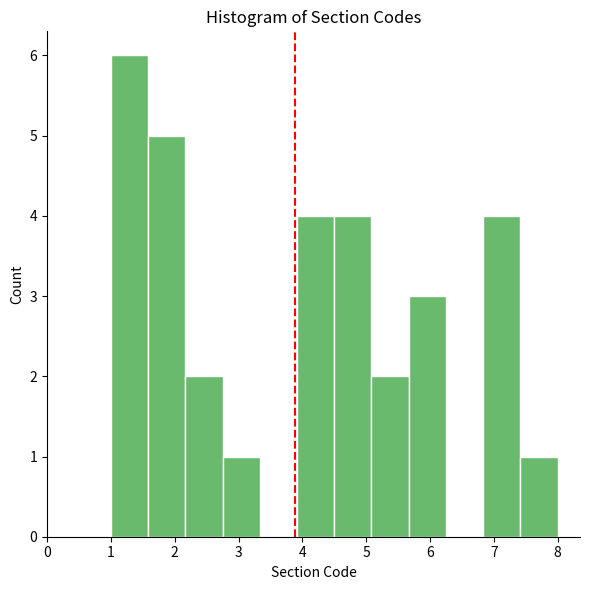

How tall is the bar that spans 1.6 to 2.2 on the x-axis? Neither the bar edges nor the heights are printed on the chart, so give them approximately, as read against the axes.

5